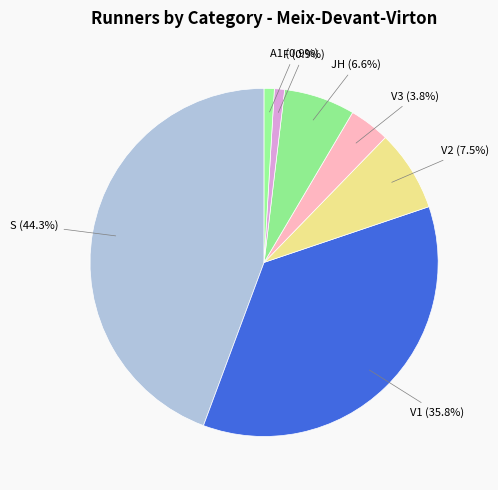

Rank the categories by value from highest to lowest.

S, V1, V2, JH, V3, F, A1